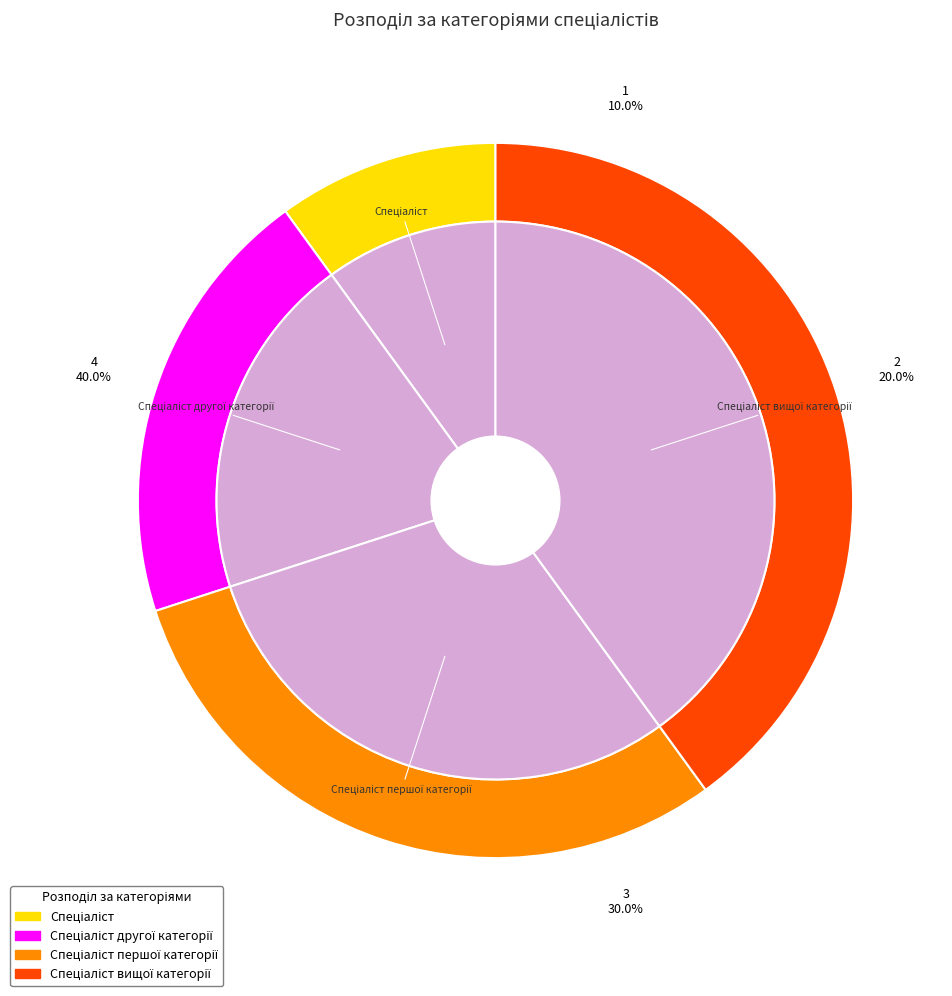

Is it true that Спеціаліст другої категорії is 10% of the pie?

False